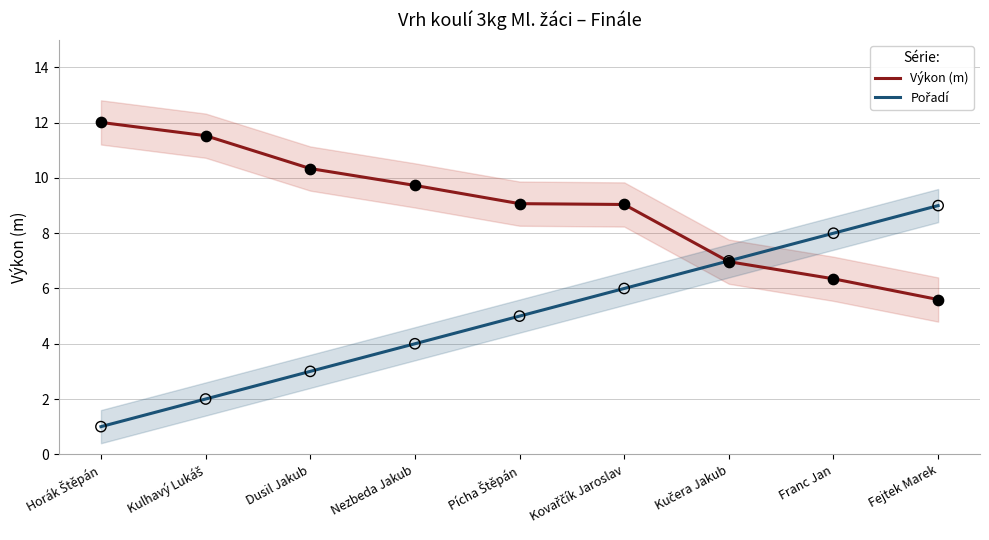

At which category is the sum across all series the highest?

Kovařčík Jaroslav